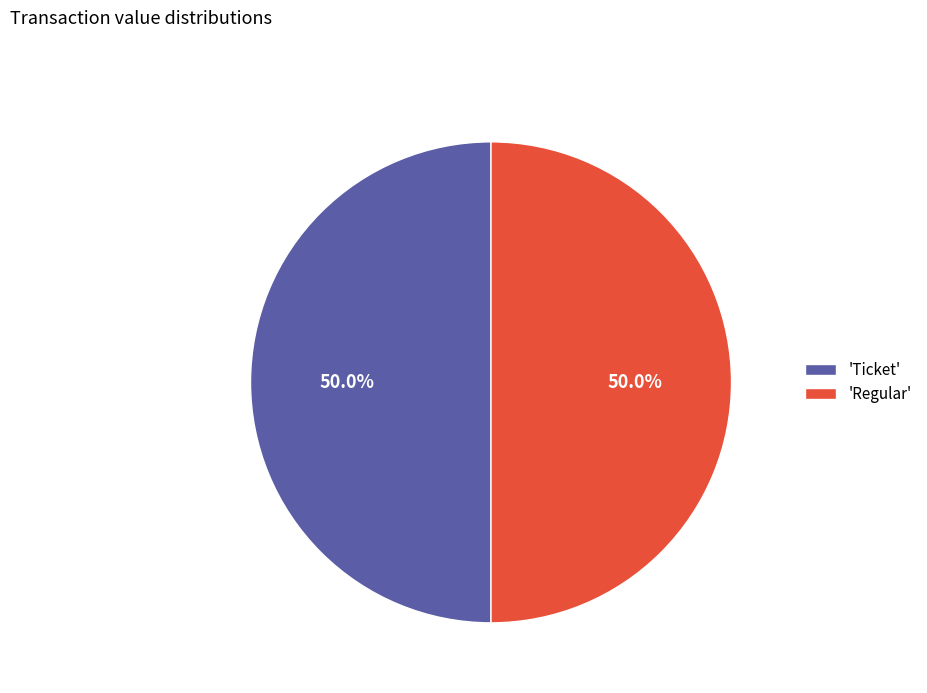

How much of the chart is everything except 'Regular'?

50.0%